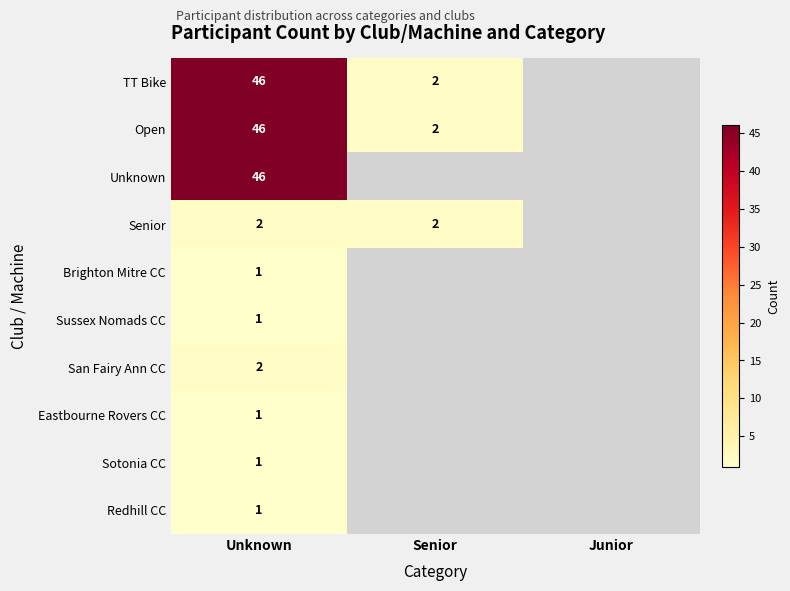

Between Unknown and Senior, which is larger?

Unknown